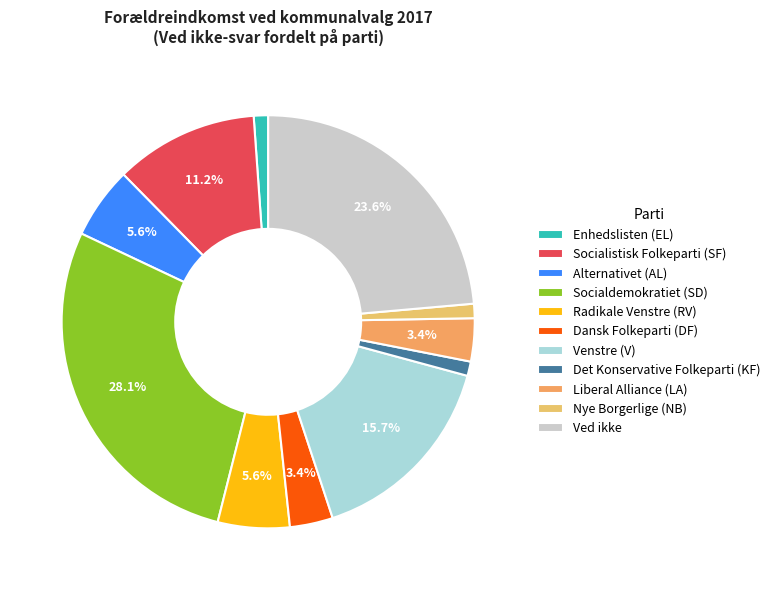

Count the number of slices in the pie.

11